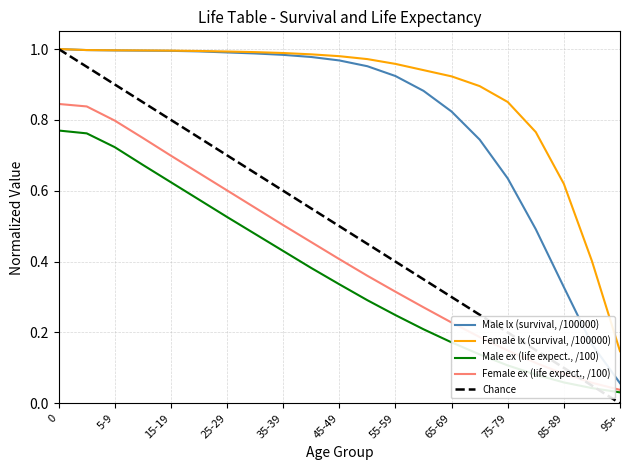

What is the average value of the Female lx series?

0.9